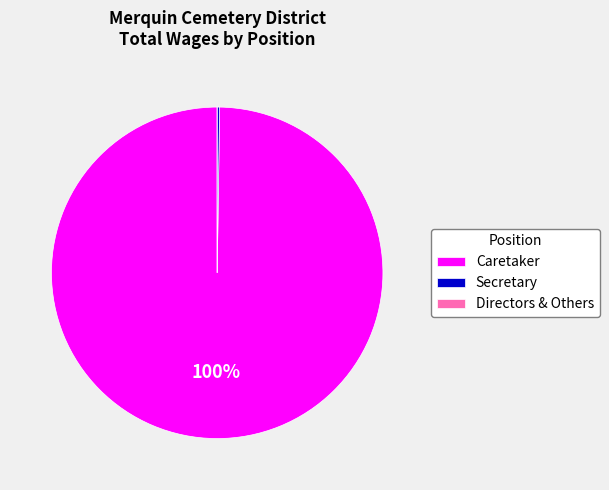

To the nearest percent, what portion does Caretaker represent?

100%